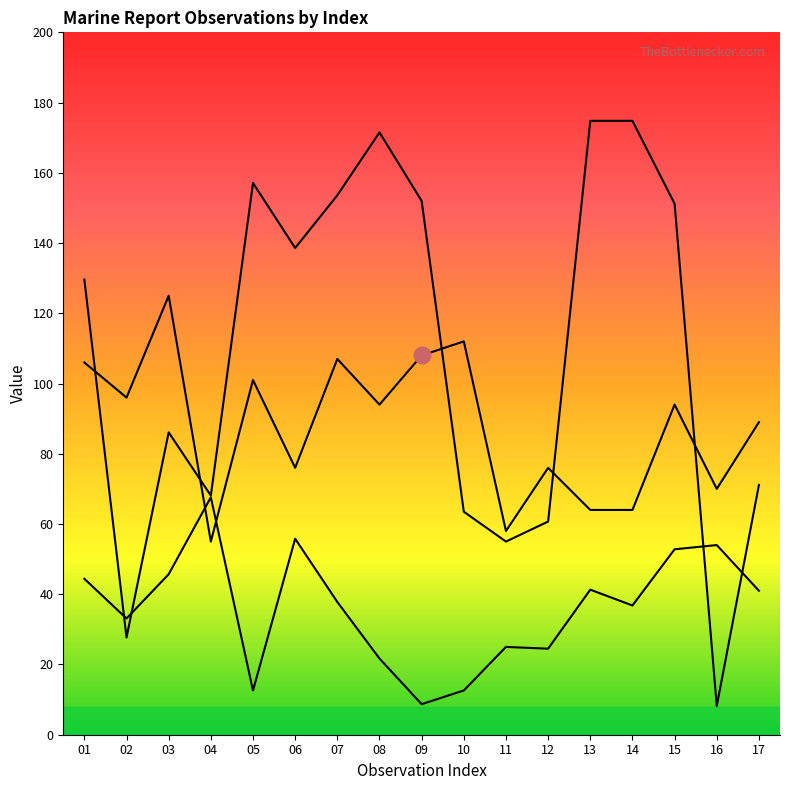

After their last crossing, which series has the higher values: RPT_LEN or LONG?

RPT_LEN